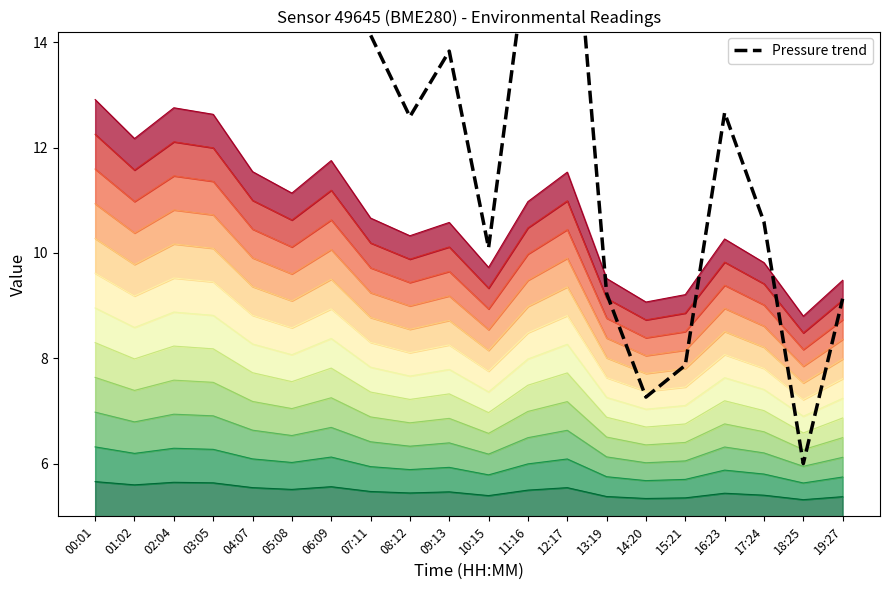

What is the label of the 10th point from the left?

09:13